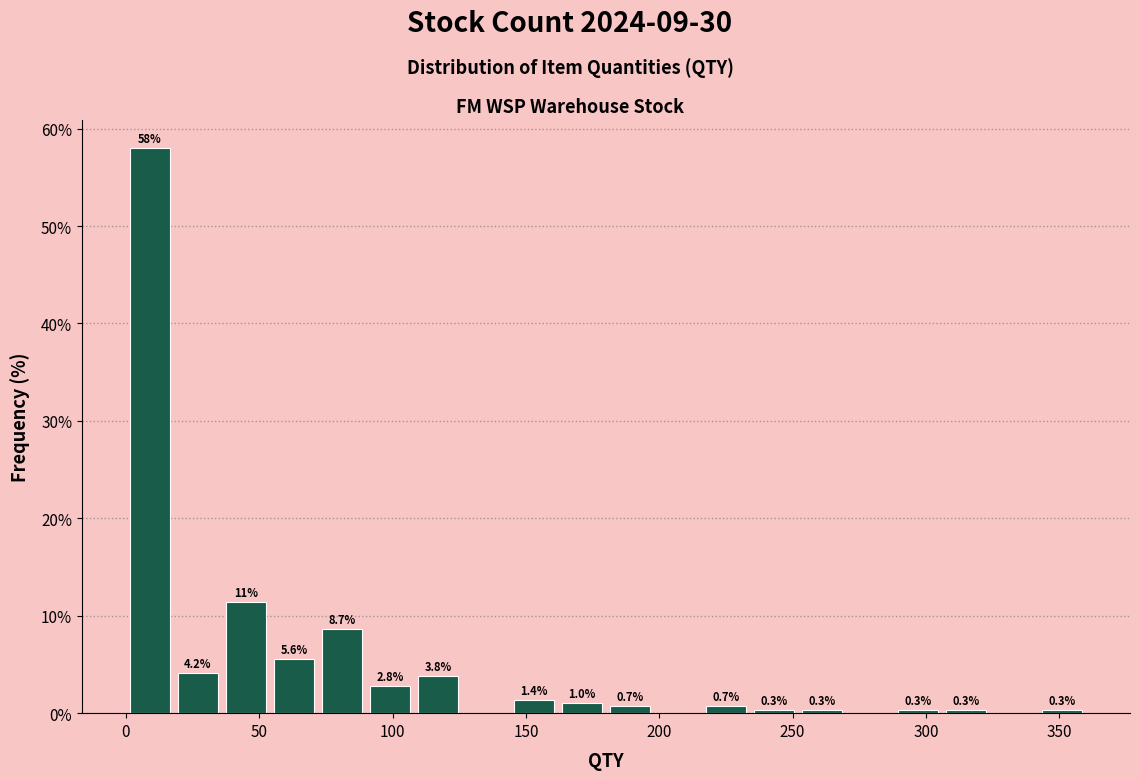

Read against the x-axis, roughly where is the centre of the tallest bar?

10